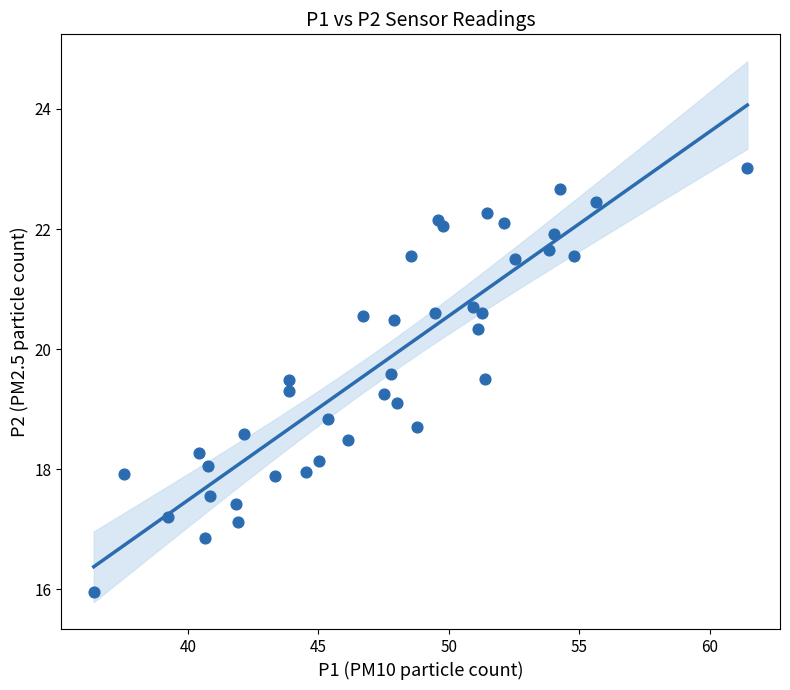

What is the range of X values (max minus min)?

25.1